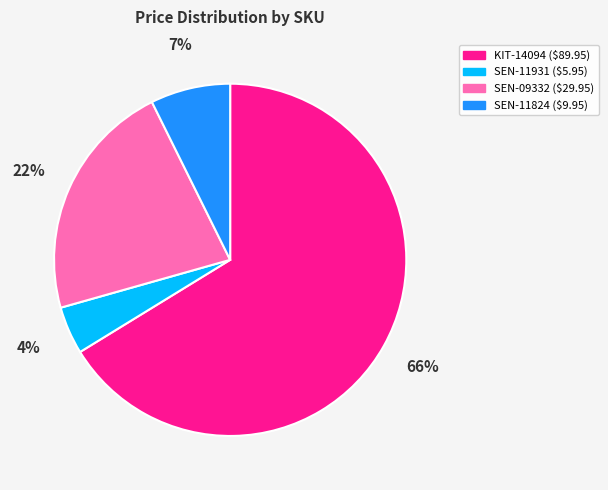

Count the number of slices in the pie.

4